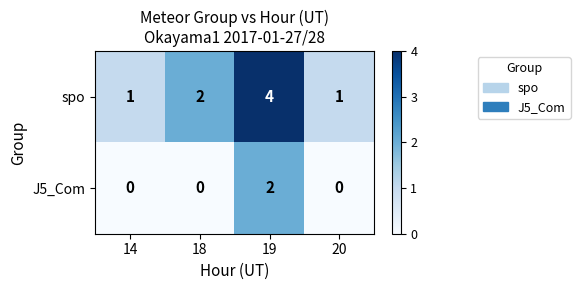

Reading left to right, what are all the values shown in this chart?

spo: 1	2	4	1
J5_Com: 0	0	2	0